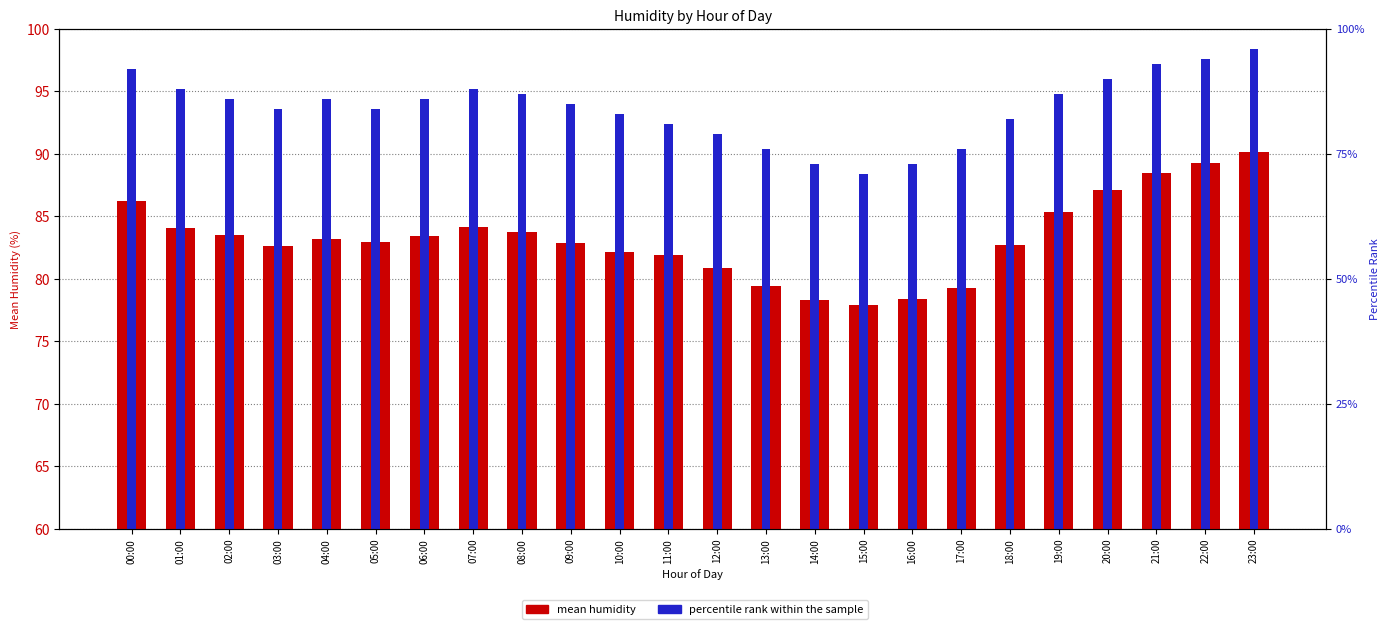

Is it true that mean humidity equals 84.1 at 07:00?

True